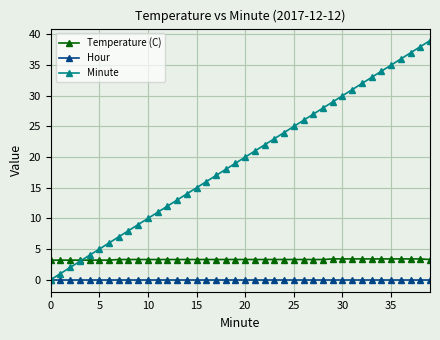

What is the value of the Minute point at the 12th from the left?

11.0